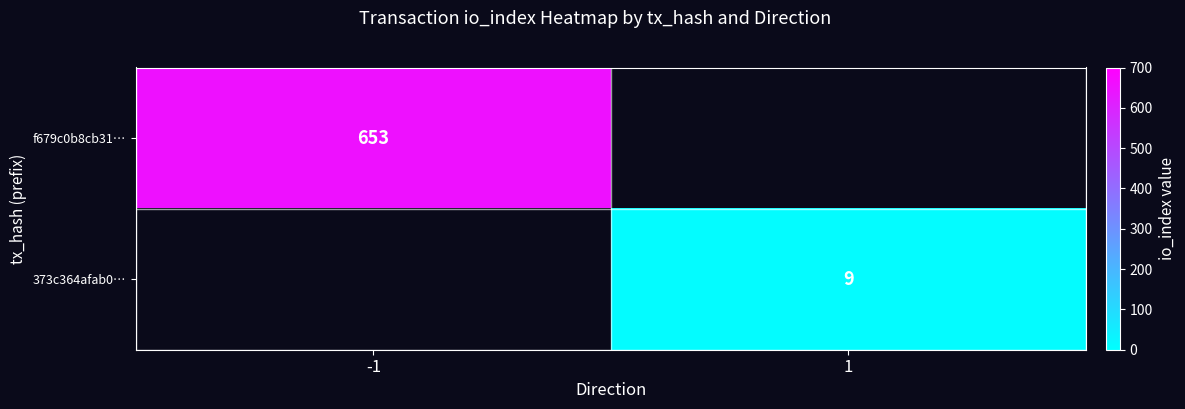

Is it true that f679c0b8cb31… equals 405.4 at -1?

False